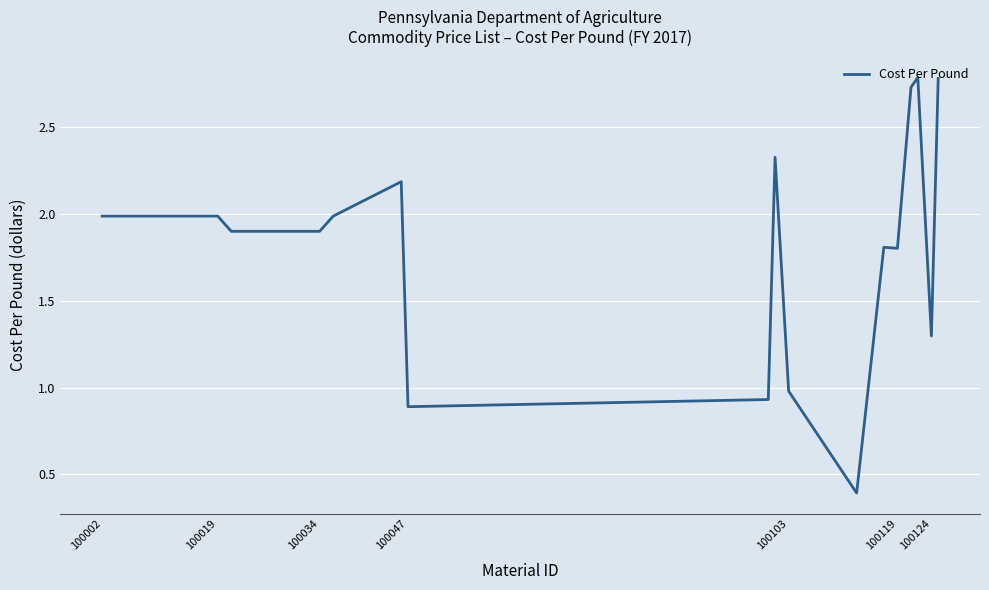

What is the difference between the maximum and minimum values?

2.4